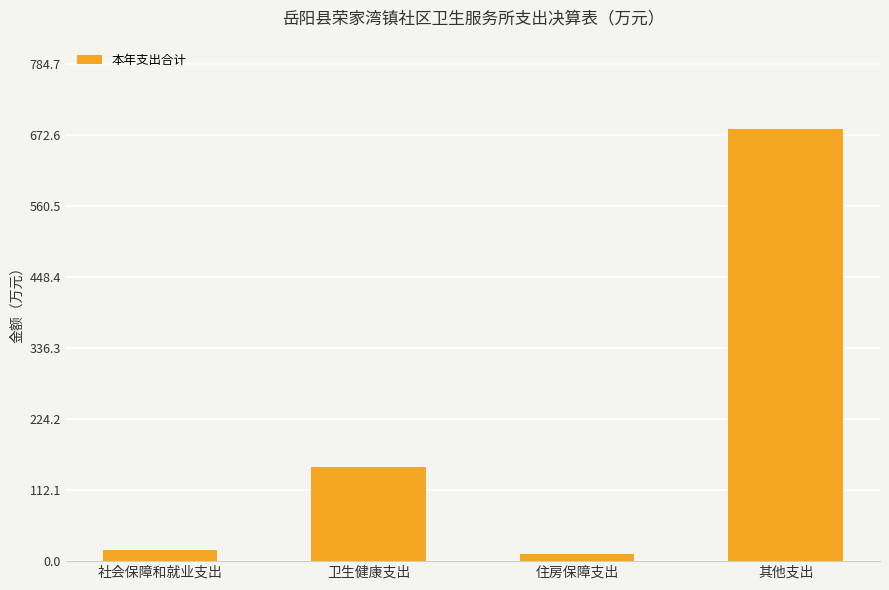

The chart shows a value of 682.4 at 其他支出. True or false?

True